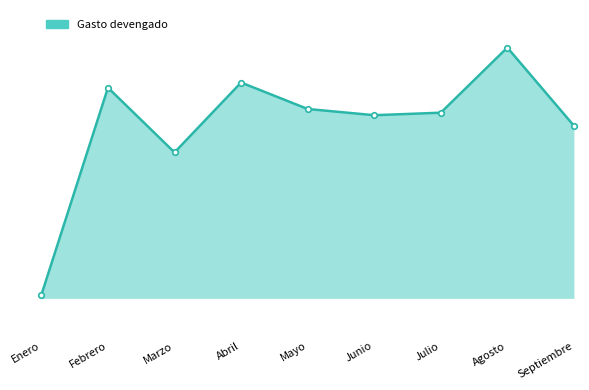

Approximately how many times larger is the value at Junio compared to Julio?

1.0